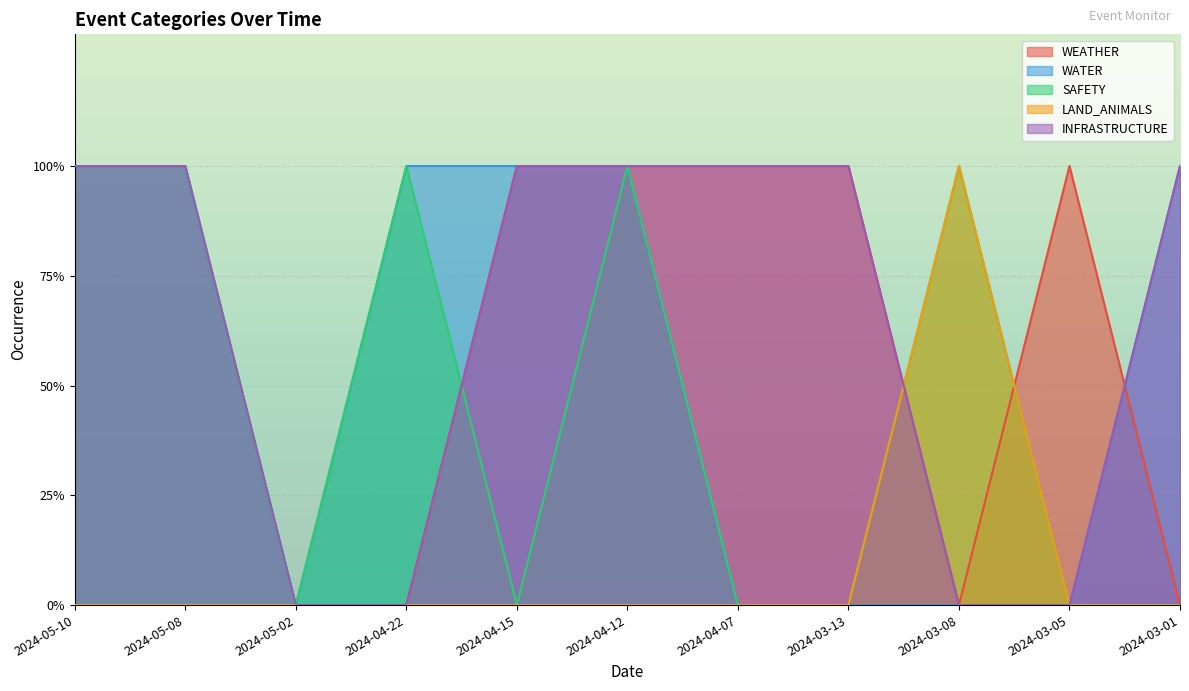

Which has a higher value, 2024-03-05 or 2024-05-02?

2024-03-05